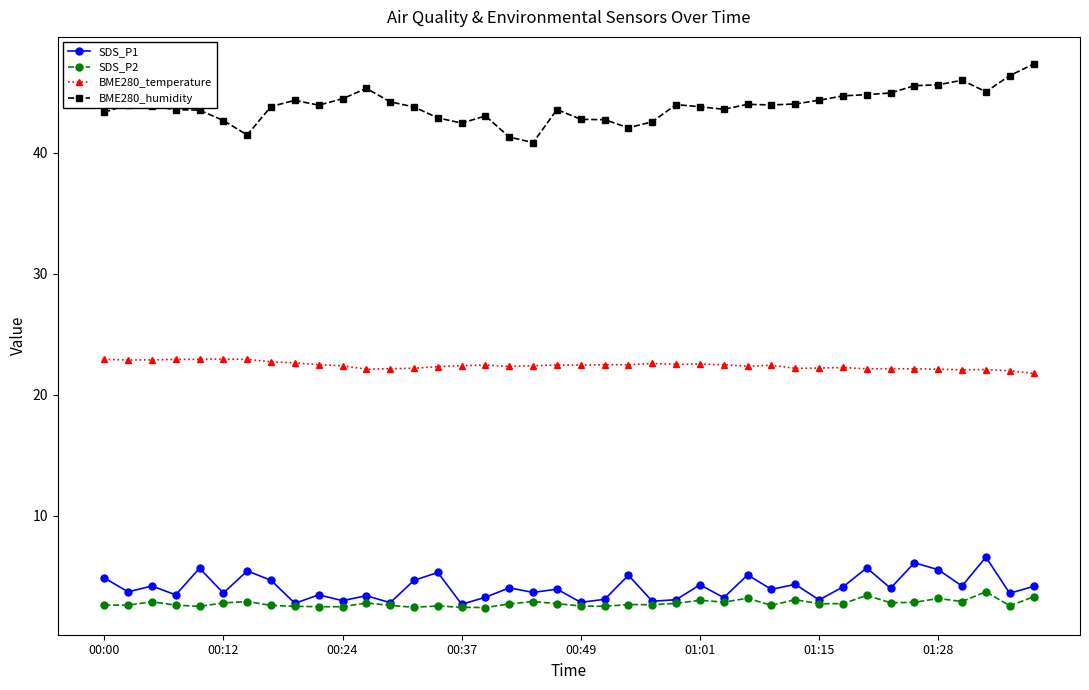

Which series has the largest range (max minus min)?

BME280_humidity